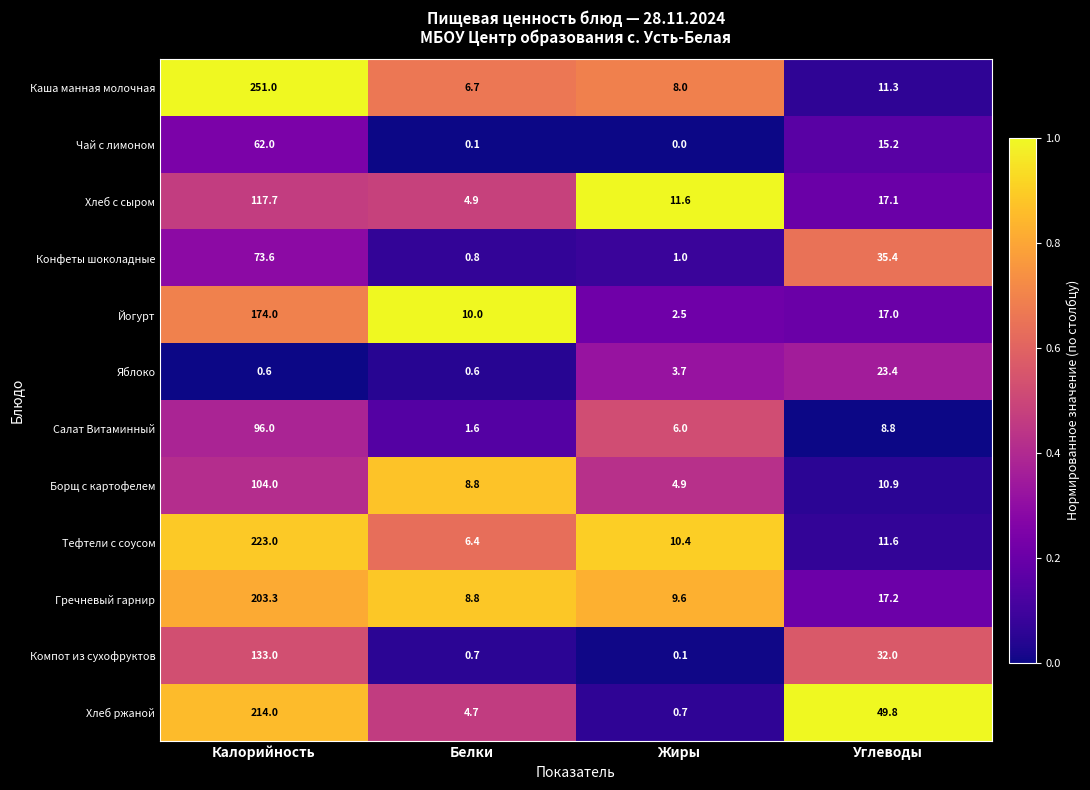

At Жиры, list the series in order from smallest to largest.

Чай с лимоном, Компот из сухофруктов, Хлеб ржаной, Конфеты шоколадные, Йогурт, Яблоко, Борщ с картофелем, Салат Витаминный, Каша манная молочная, Гречневый гарнир, Тефтели с соусом, Хлеб с сыром